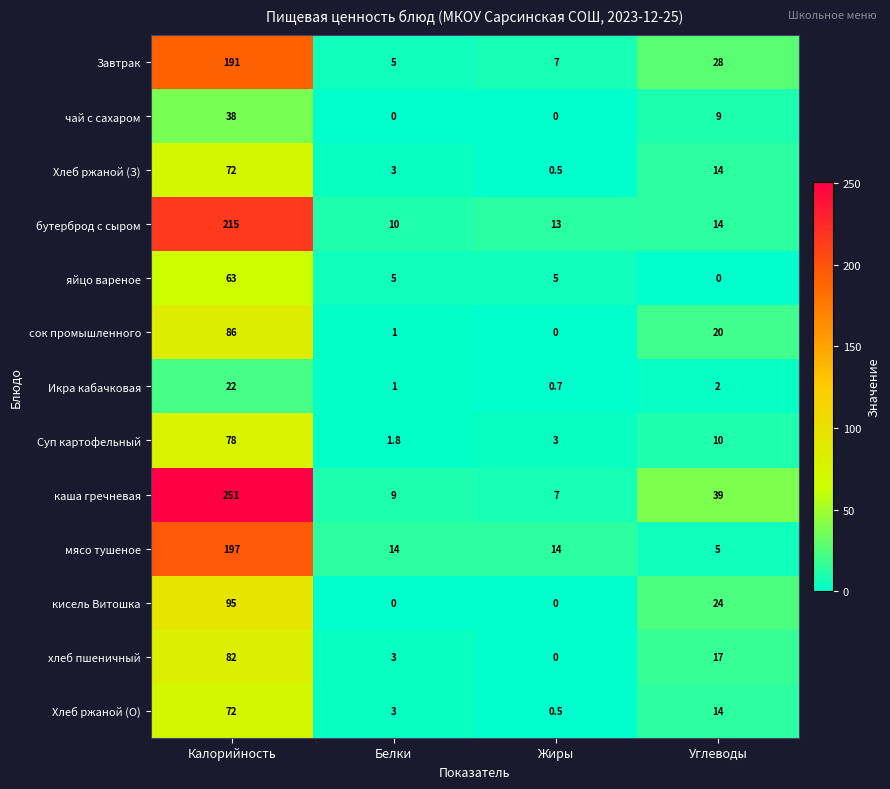

Which category has the highest value across all series?

Калорийность